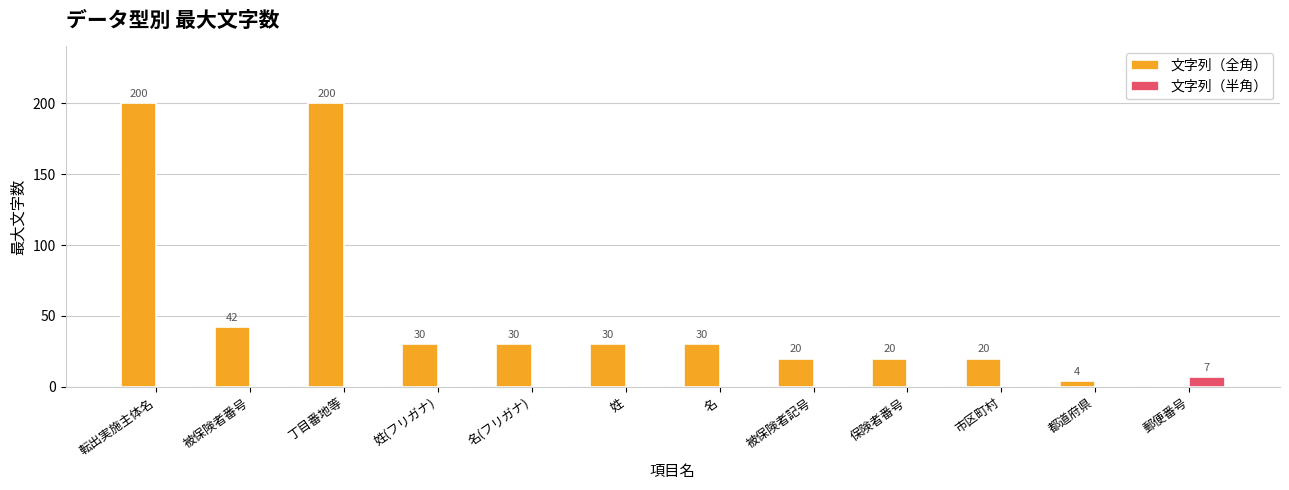

Between 名(フリガナ) and 被保険者記号, which series saw the biggest shift?

文字列（全角）